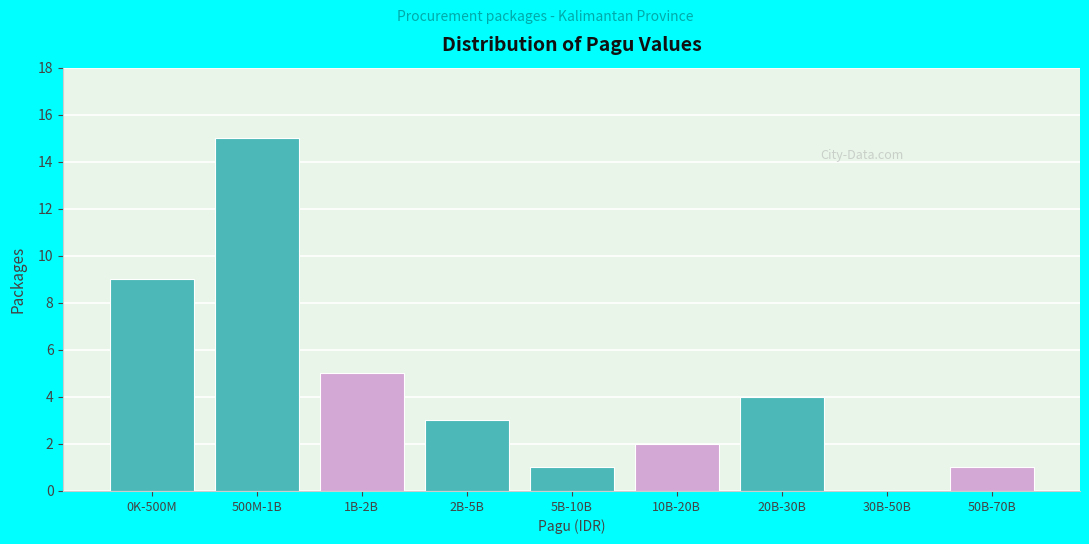

Reading left to right, transcribe all the data shown in this chart.

0K-500M=9	500M-1B=15	1B-2B=5	2B-5B=3	5B-10B=1	10B-20B=2	20B-30B=4	30B-50B=0	50B-70B=1